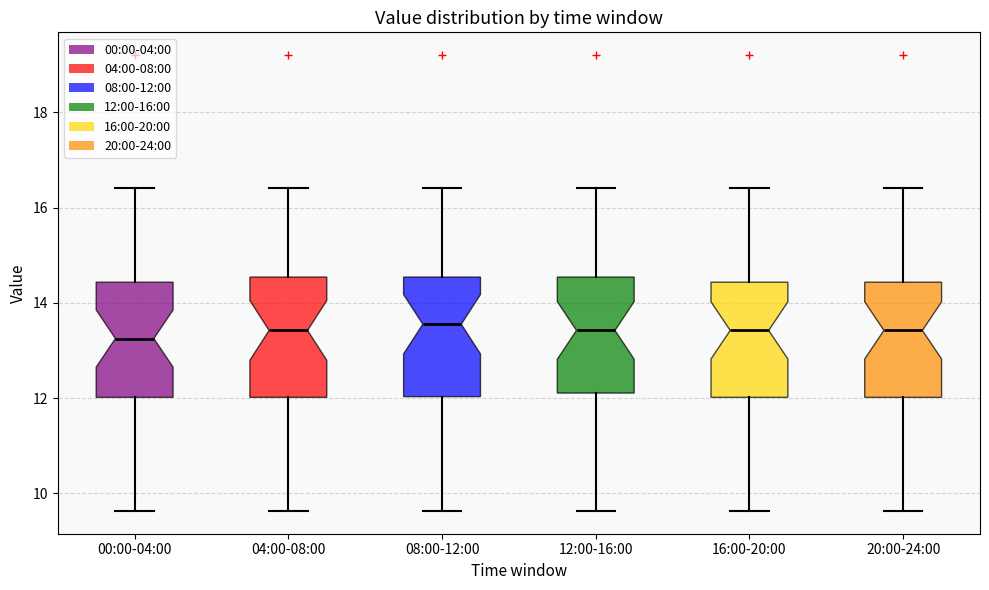

Reading left to right, transcribe this box plot: for each box, give where its median line is, the range the box spans, and where its two whiskers end, as read against the y-axis. The values are not printed on the chart, so give them approximately, as read against the axis.

00:00-04:00: median 13.2, box 12.0 to 14.4, whiskers 9.6 to 16.4
04:00-08:00: median 13.4, box 12.0 to 14.6, whiskers 9.6 to 16.4
08:00-12:00: median 13.6, box 12.0 to 14.6, whiskers 9.6 to 16.4
12:00-16:00: median 13.4, box 12.2 to 14.6, whiskers 9.6 to 16.4
16:00-20:00: median 13.4, box 12.0 to 14.4, whiskers 9.6 to 16.4
20:00-24:00: median 13.4, box 12.0 to 14.4, whiskers 9.6 to 16.4